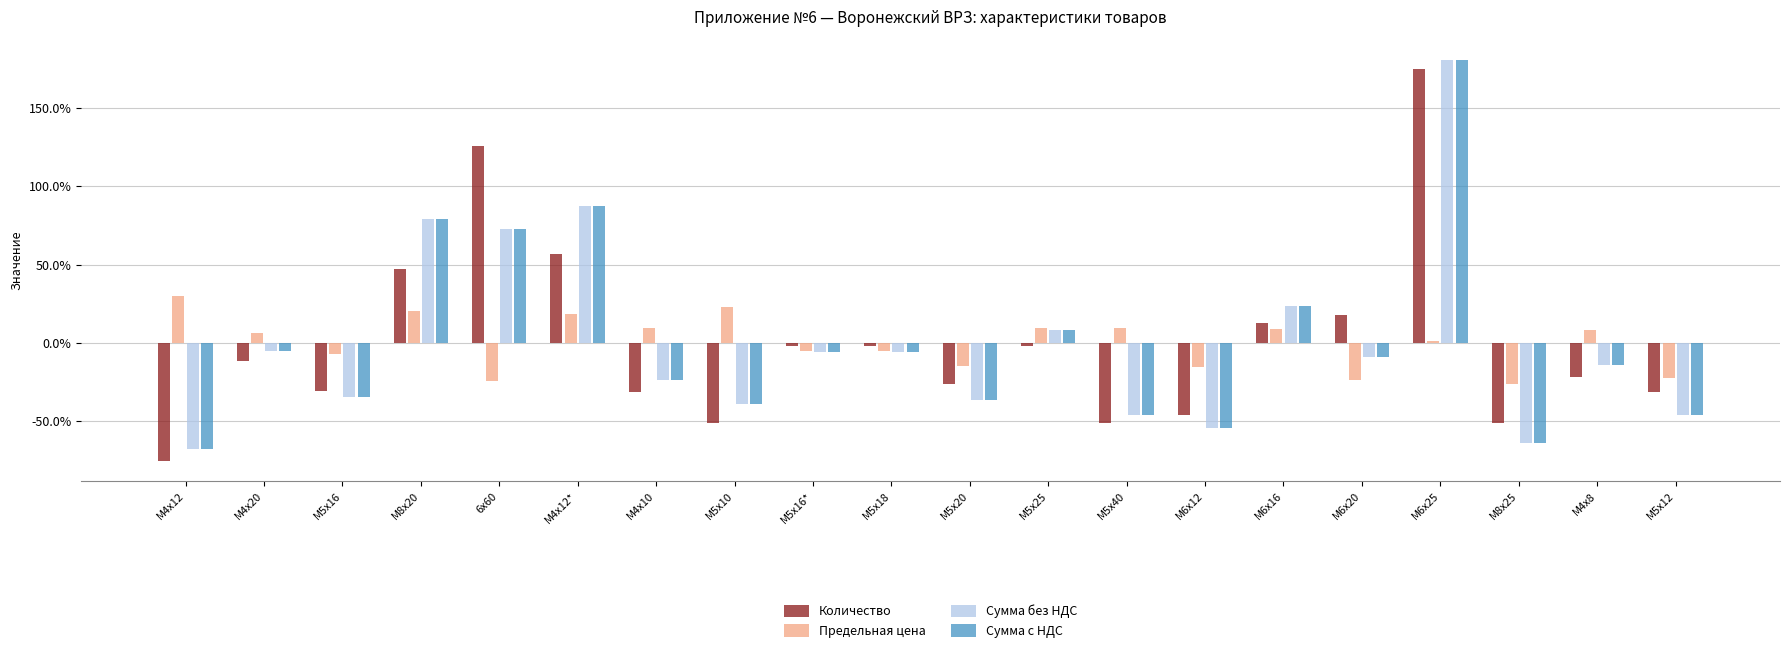

What is the spread (max minus min) of values at М5х10?

73.6